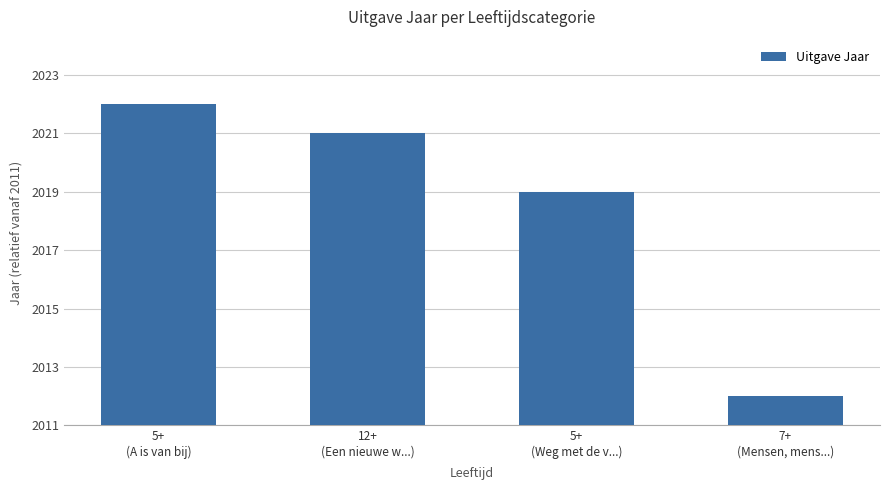

True or false: the data shows 10 at 12+
(Een nieuwe w...).

True